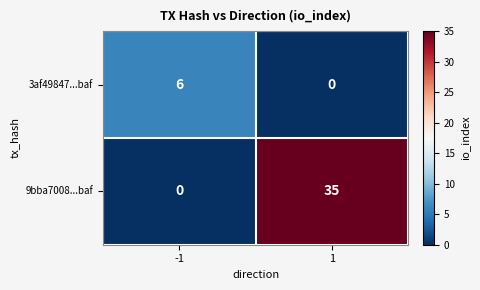

Rank the series by their average value, from highest to lowest.

9bba7008...baf, 3af49847...baf